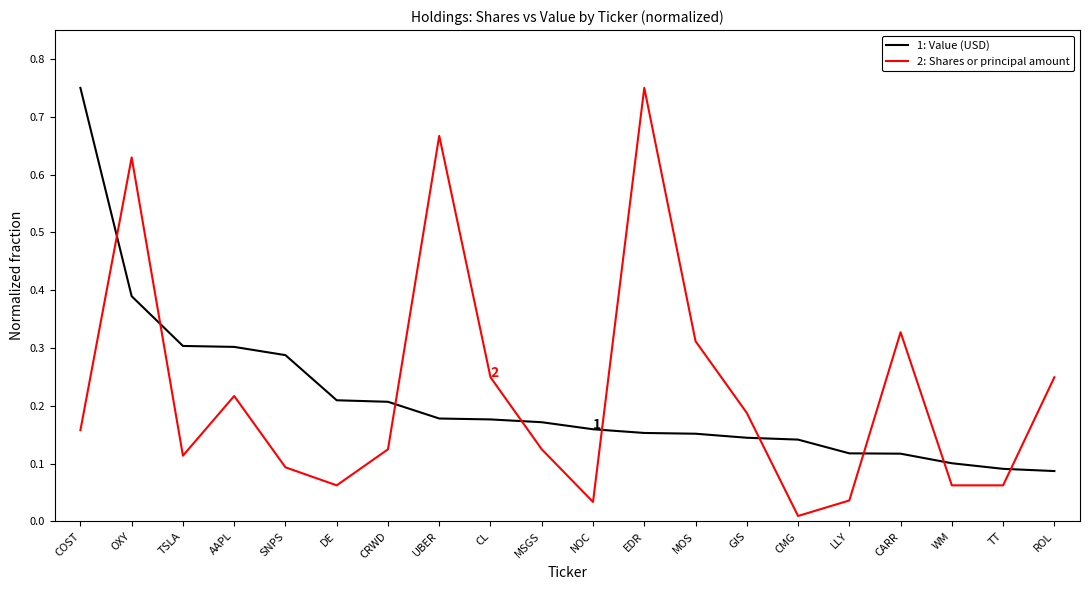

Count the number of categories in the chart.

20